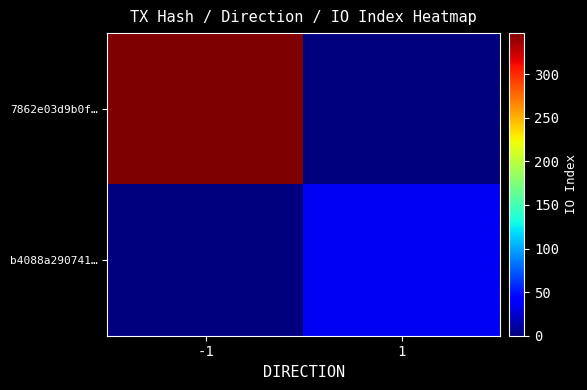

Which series has the largest total across all categories?

7862e03d9b0f…